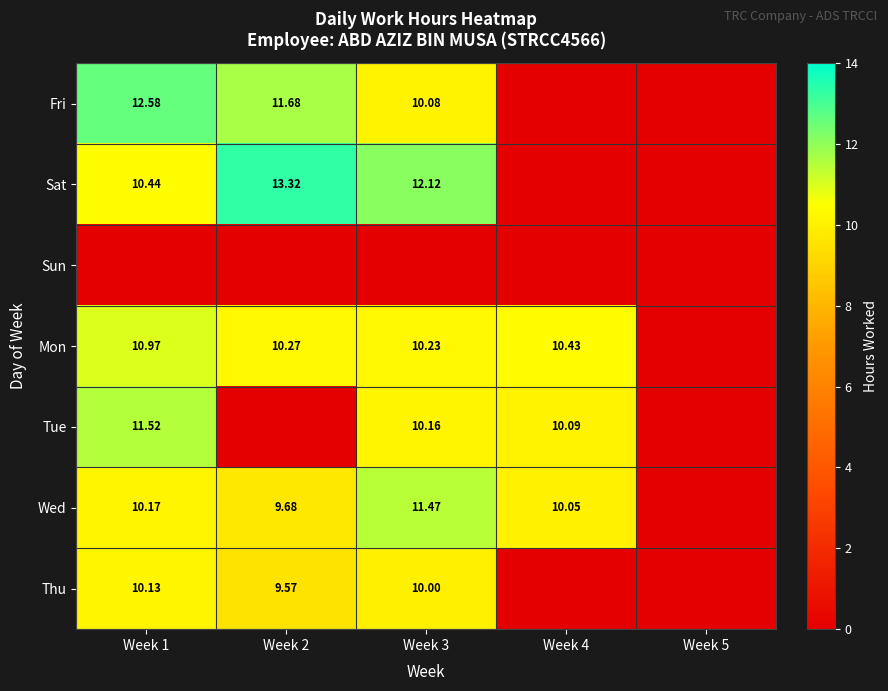

What is the difference between the Wed values at Week 1 and Week 4?

0.1